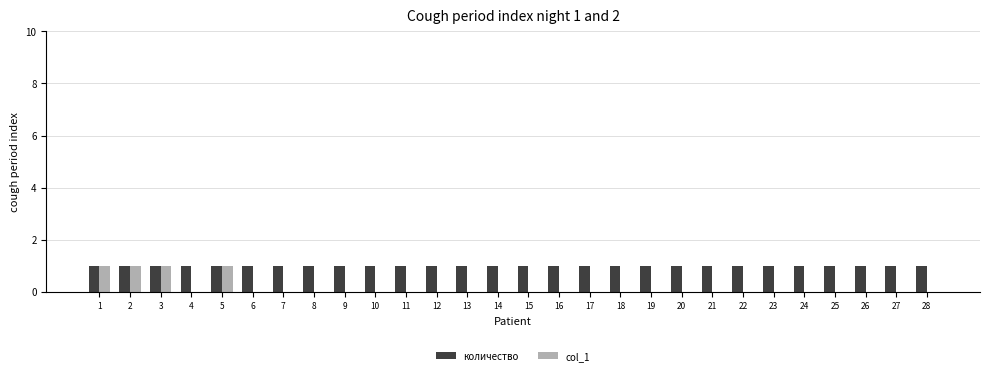

Reading left to right, list all the values displayed in this chart.

количество: 1	1	1	1	1	1	1	1	1	1	1	1	1	1	1	1	1	1	1	1	1	1	1	1	1	1	1	1
col_1: 1	1	1	0	1	0	0	0	0	0	0	0	0	0	0	0	0	0	0	0	0	0	0	0	0	0	0	0